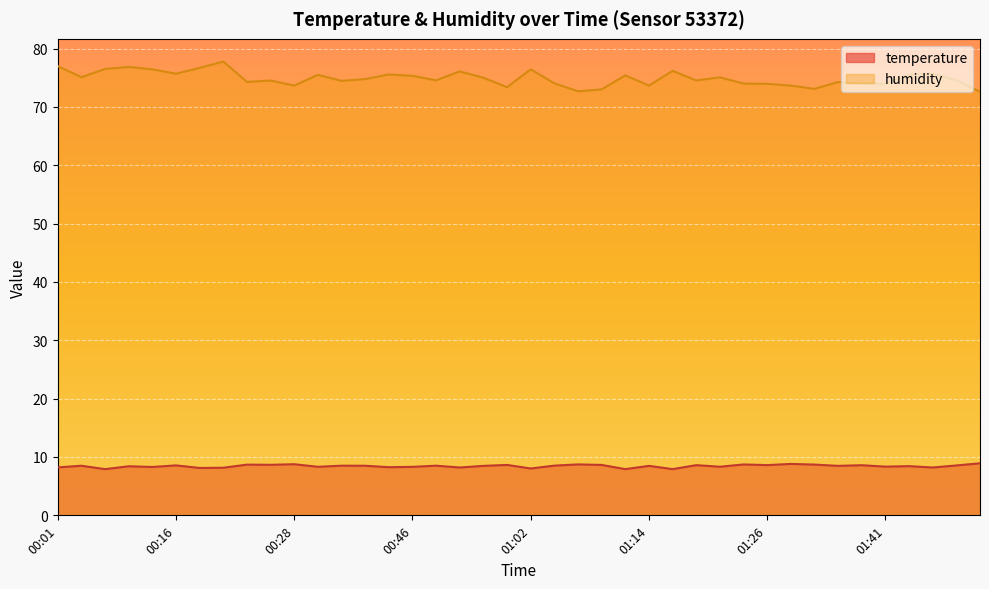

Which series has the widest spread of values?

humidity